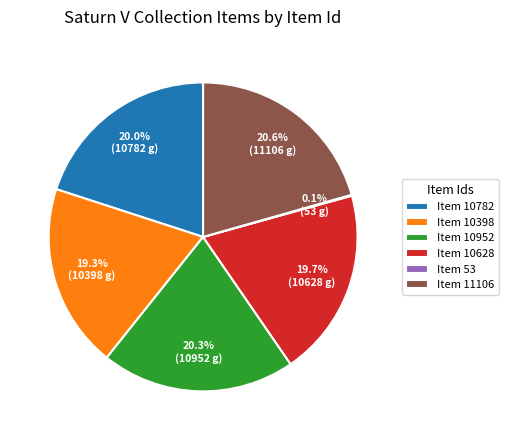

Does Item 10628 represent more than half of the total?

No